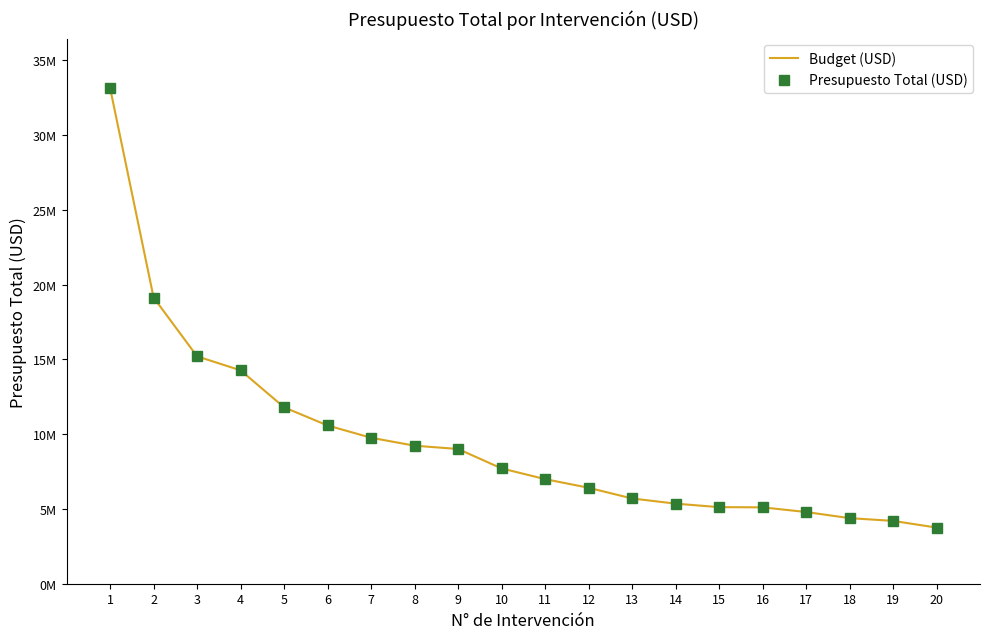

Which series has the largest total across all categories?

Budget (USD)